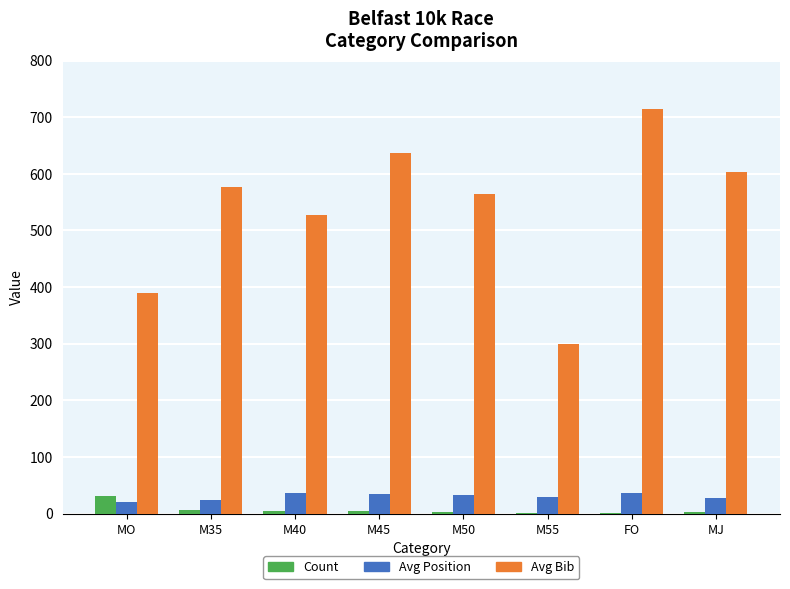

Which series changed the most between M35 and M55?

Avg Bib